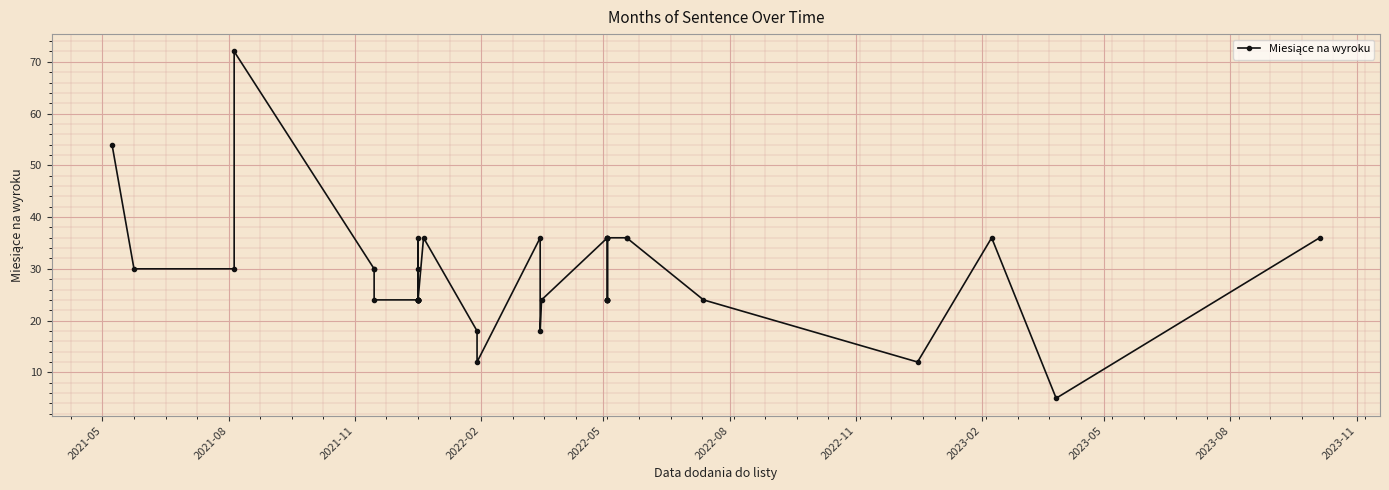

Is it true that the value at 16 is 14?

False